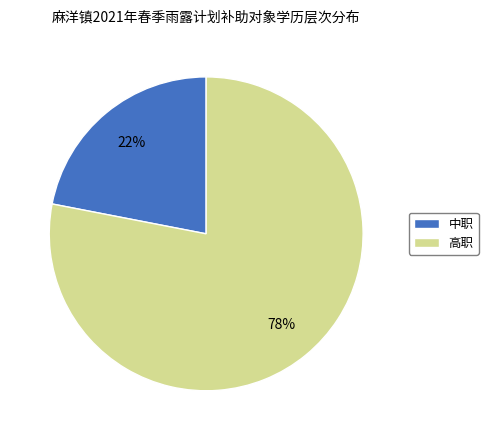

To the nearest percent, what portion does 高职 represent?

78%